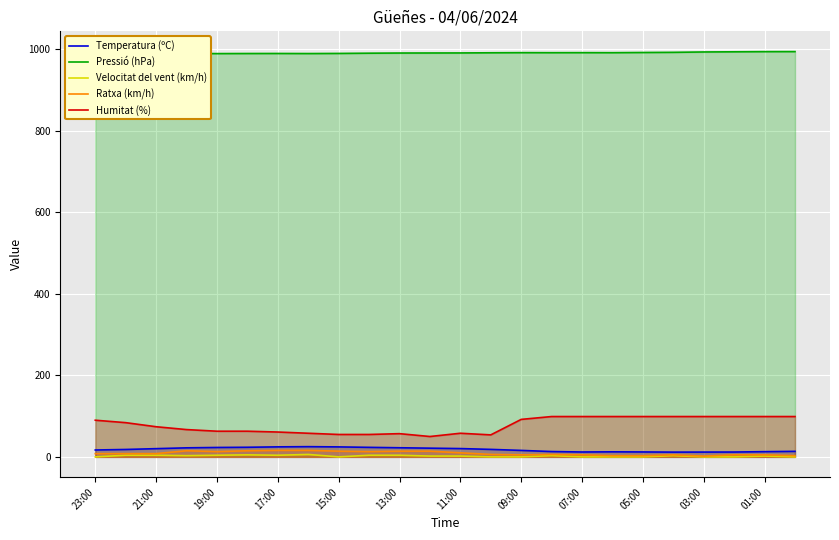

How many interior local peaks does the Velocitat del vent (km/h) series have?

5